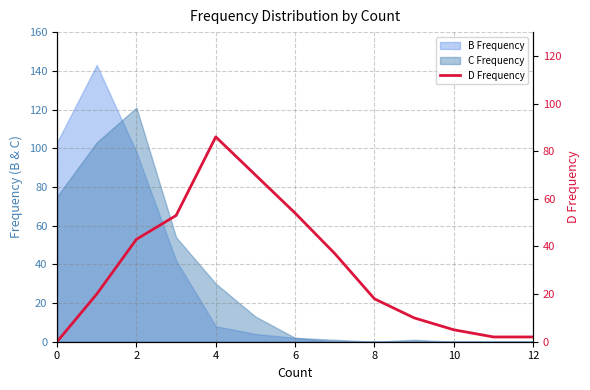

How many values are above zero?

12